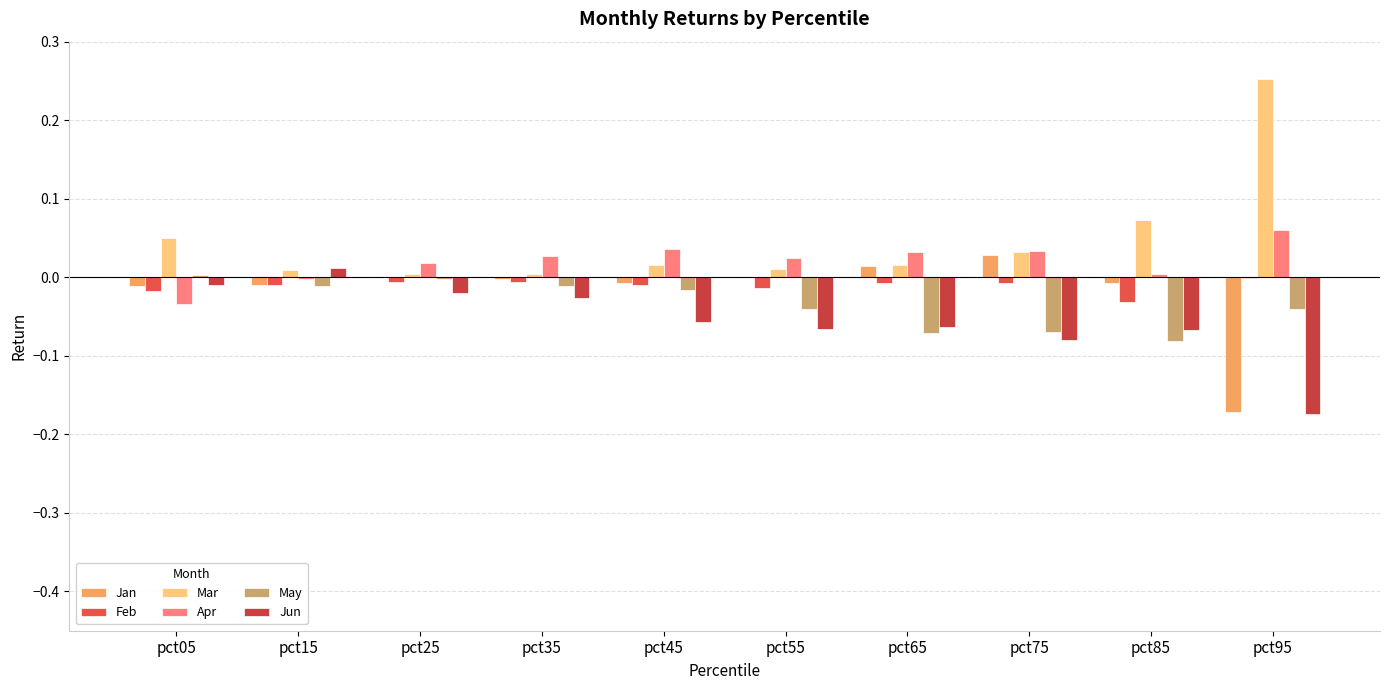

Count the number of data series in this chart.

6